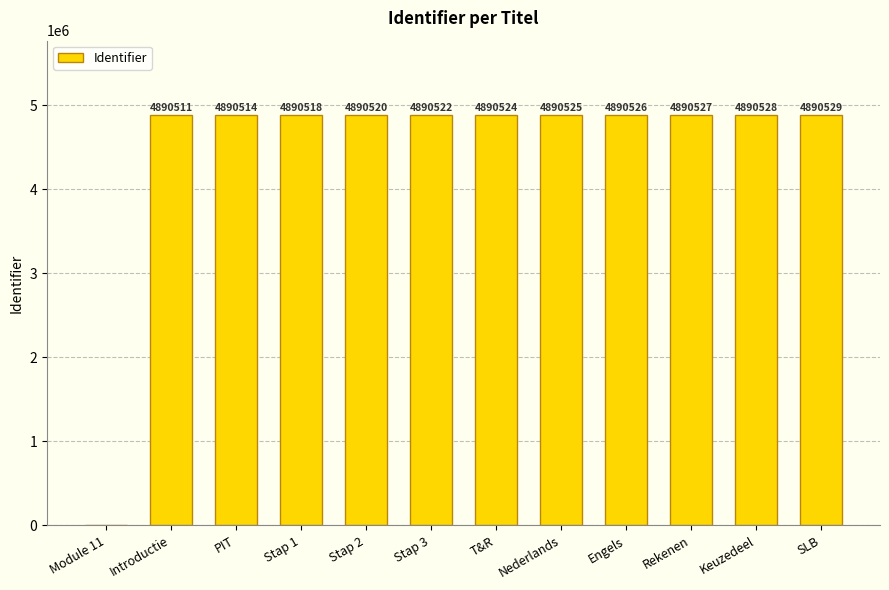

Which category has the highest value across all series?

SLB